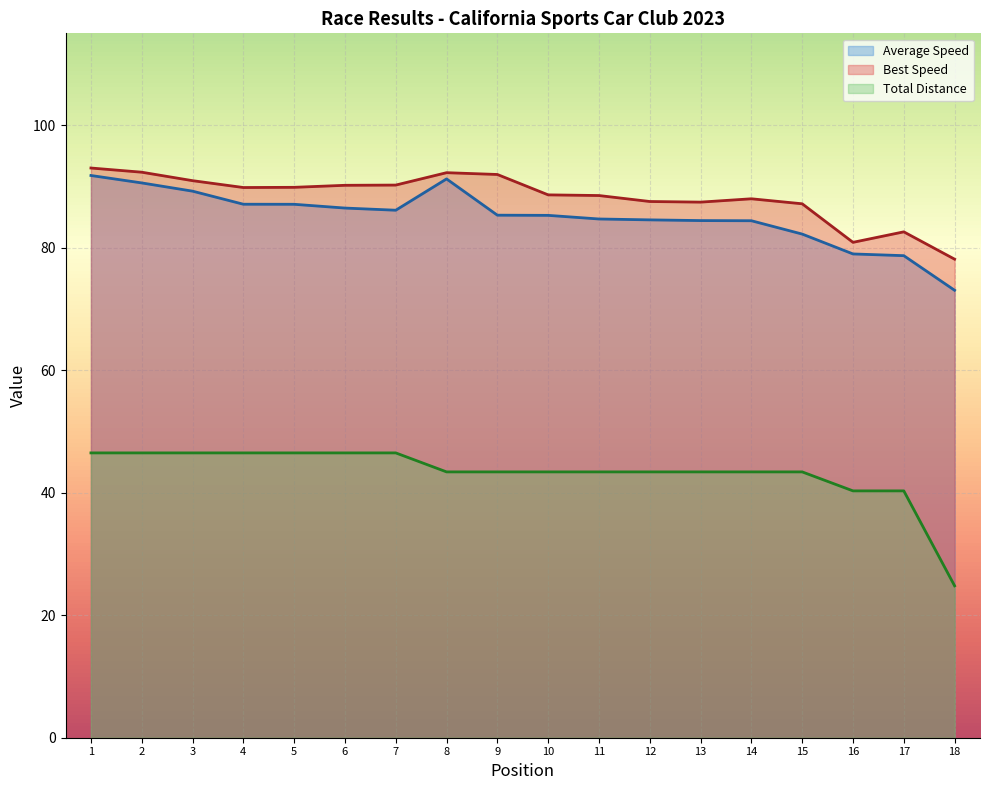

Which series has the widest spread of values?

Total Distance